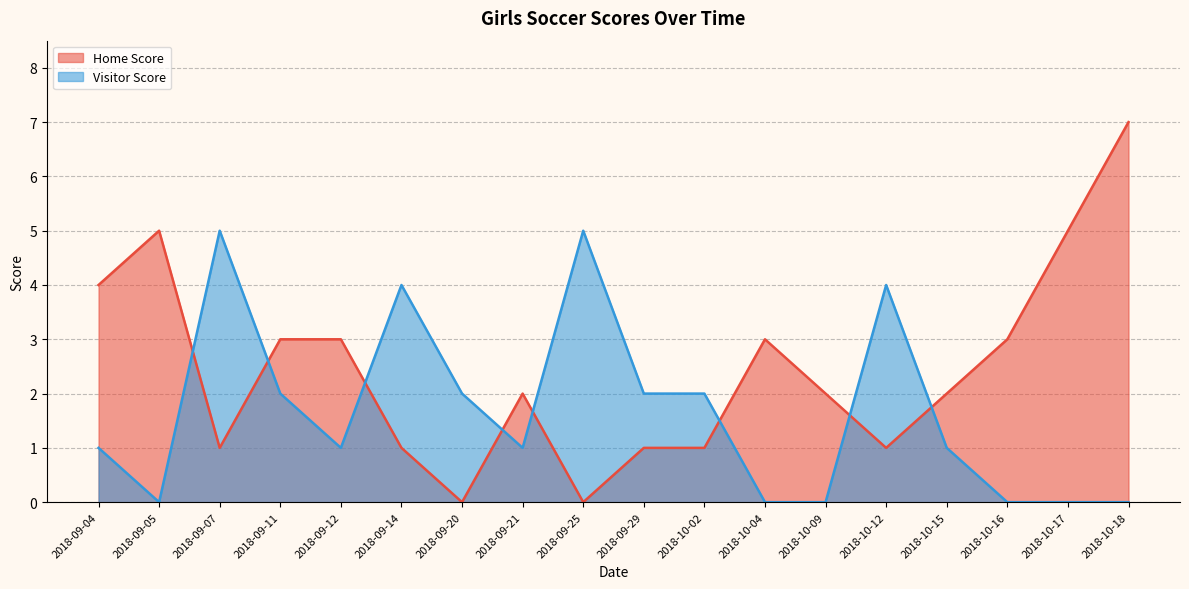

List the labels in order of Visitor Score value, largest first.

2018-09-07, 2018-09-25, 2018-09-14, 2018-10-12, 2018-09-11, 2018-09-20, 2018-09-29, 2018-10-02, 2018-09-04, 2018-09-12, 2018-09-21, 2018-10-15, 2018-09-05, 2018-10-04, 2018-10-09, 2018-10-16, 2018-10-17, 2018-10-18